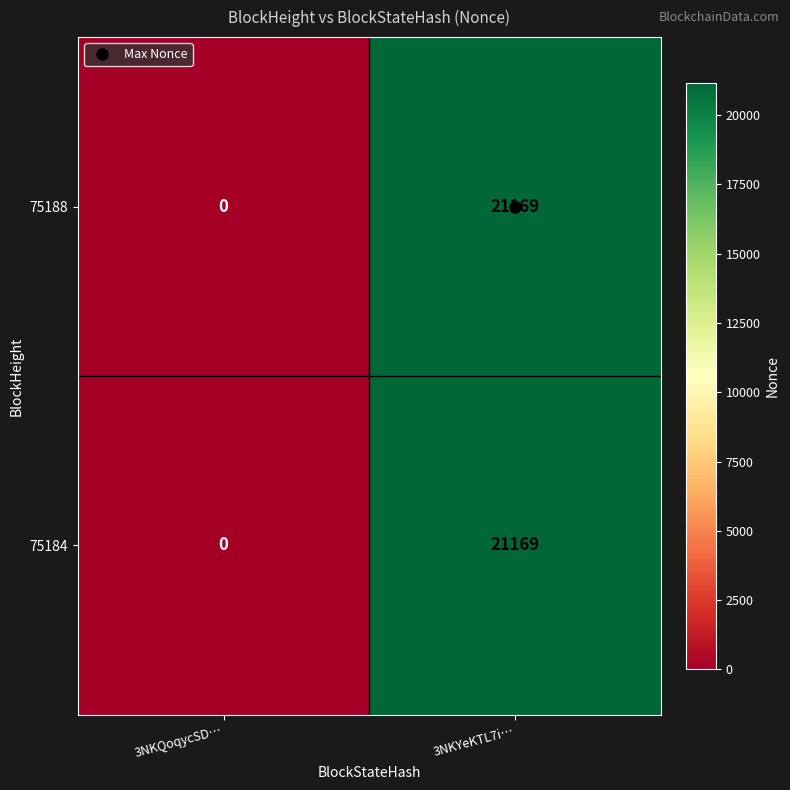

At which category is the sum across all series the highest?

3NKYeKTL7i…